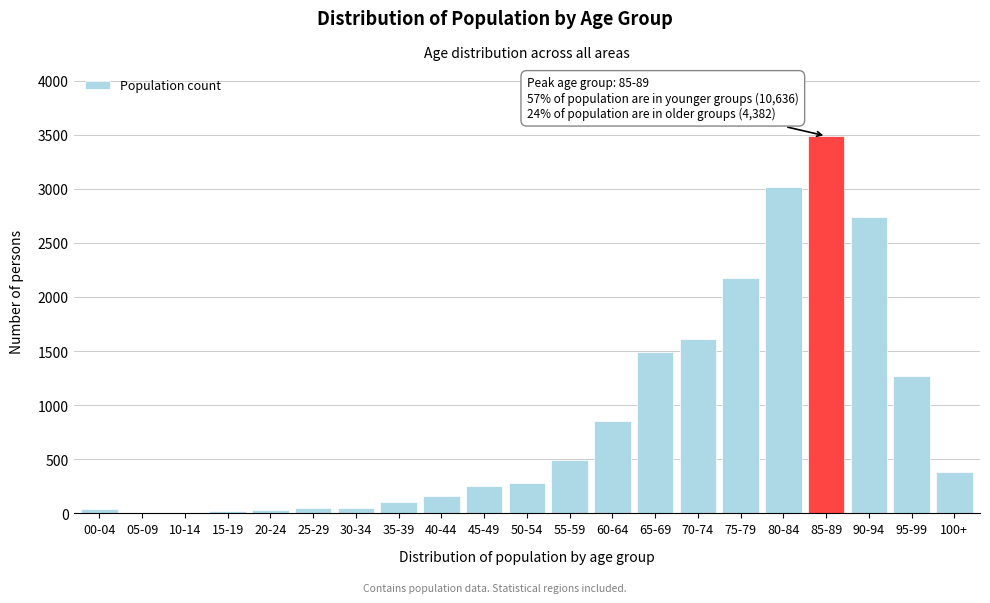

What is the change in value from 65-69 to 85-89?

+1992